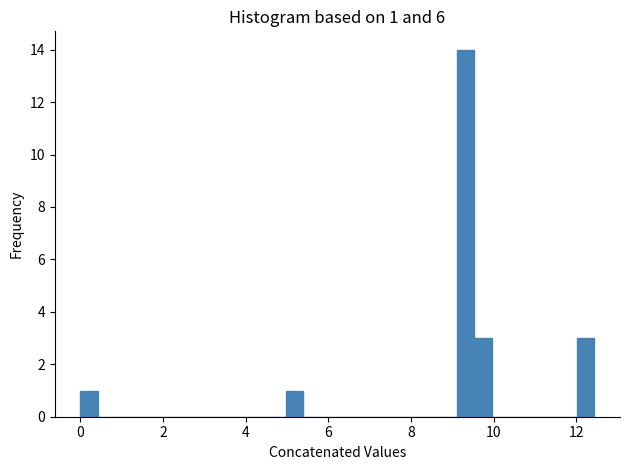

Around what value on the x-axis is the tallest bar? Give the approximate position of its centre, as read against the axis.

9.4